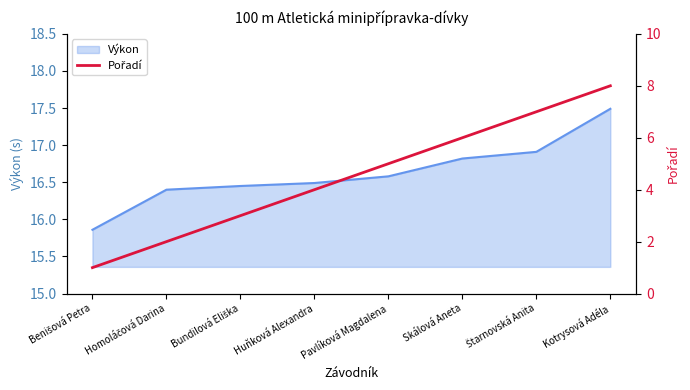

What is the maximum value shown in the chart?

8